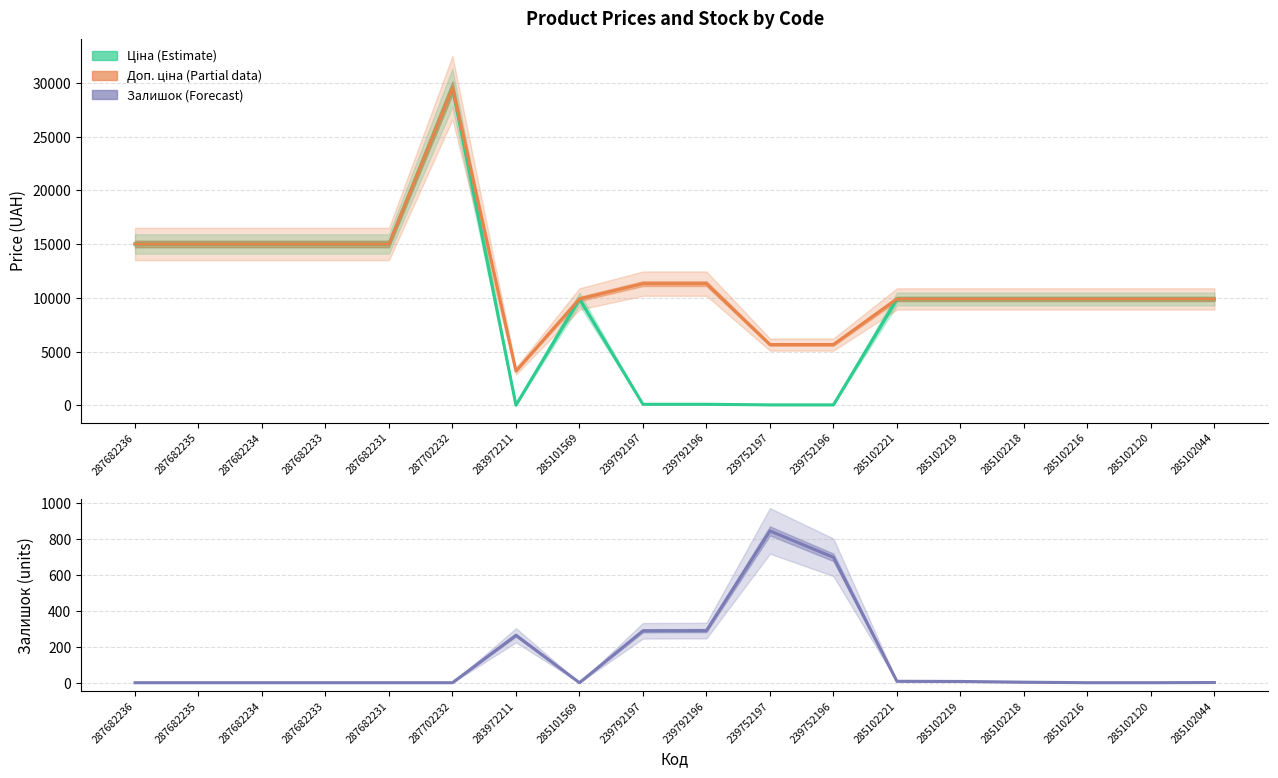

True or false: Залишок (Forecast) and Доп. ціна (Partial) intersect in this chart.

False